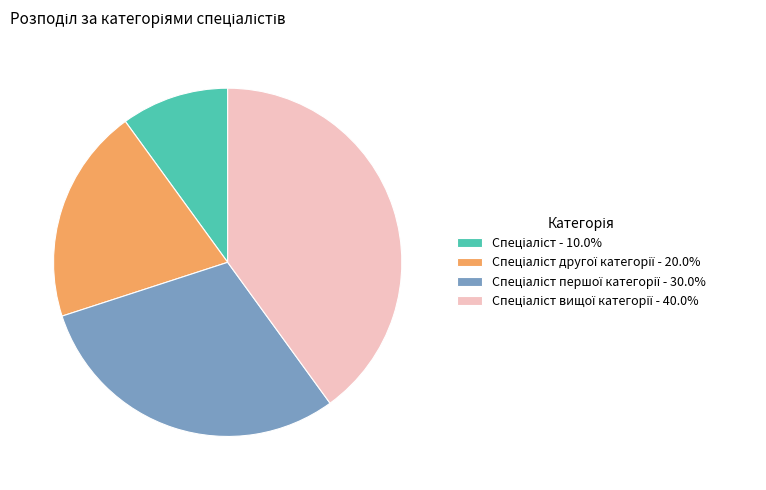

Is there any slice that represents more than half of the pie?

No